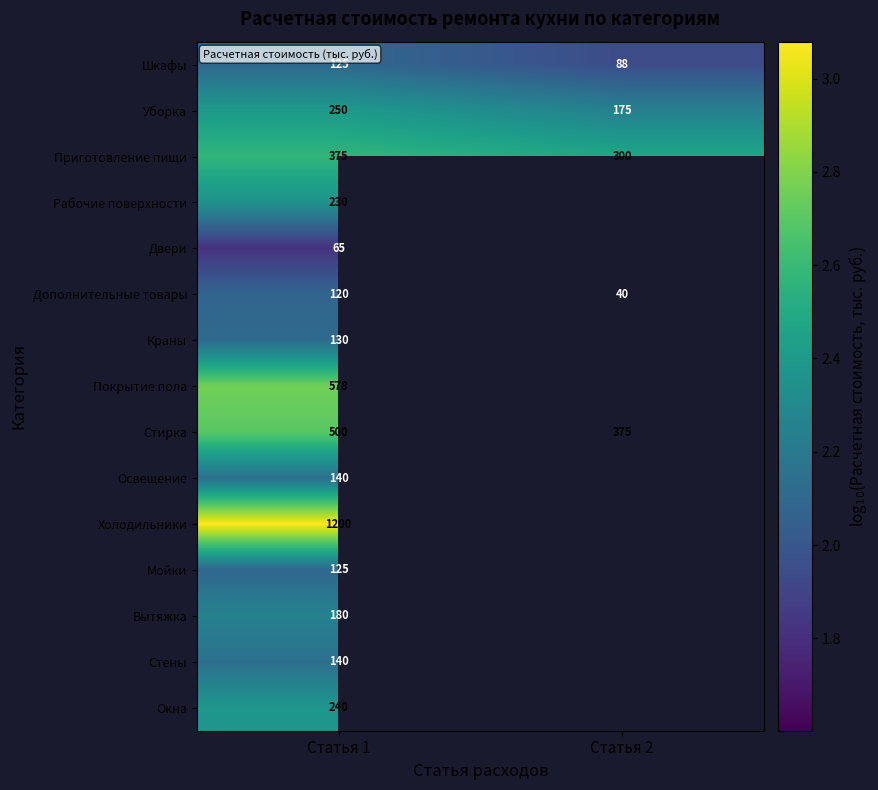

Is the value of Рабочие поверхности at Статья 1 greater than the value of Покрытие пола at Статья 1?

No